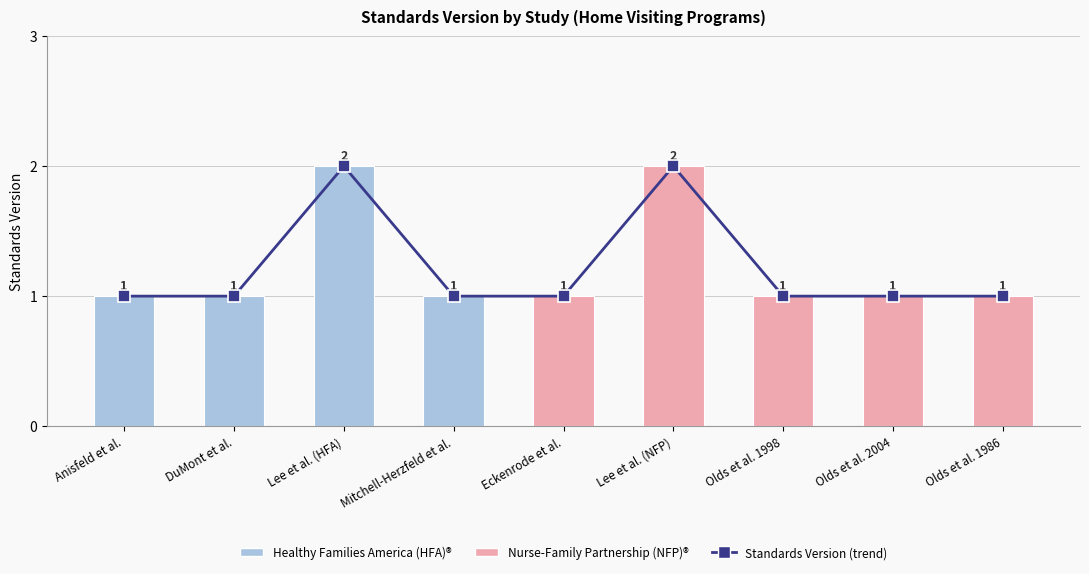

List the labels in order of value, largest first.

Lee et al. (HFA), Lee et al. (NFP), Anisfeld et al., DuMont et al., Mitchell-Herzfeld et al., Eckenrode et al., Olds et al. 1998, Olds et al. 2004, Olds et al. 1986